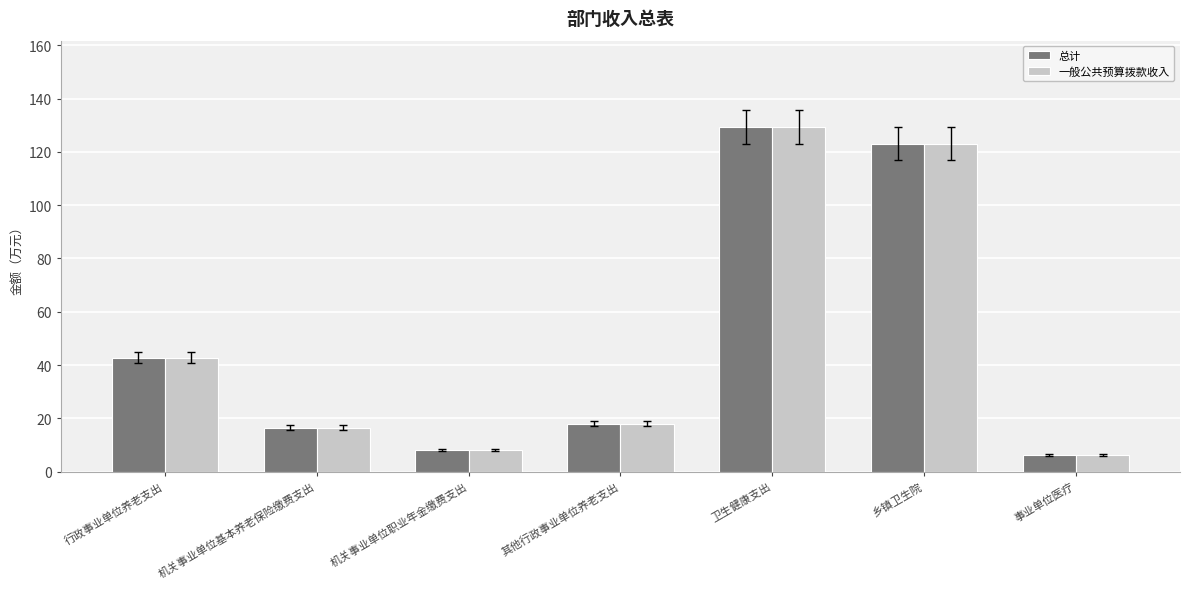

Which label corresponds to the largest value in the chart?

卫生健康支出